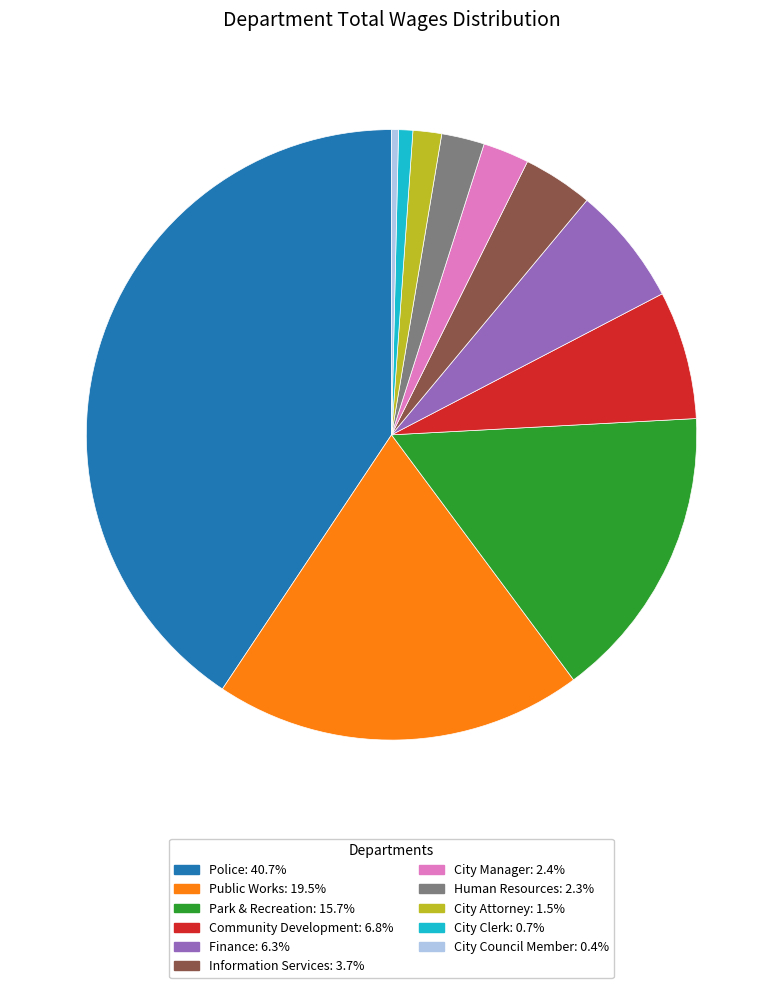

Which slice is the largest?

Police